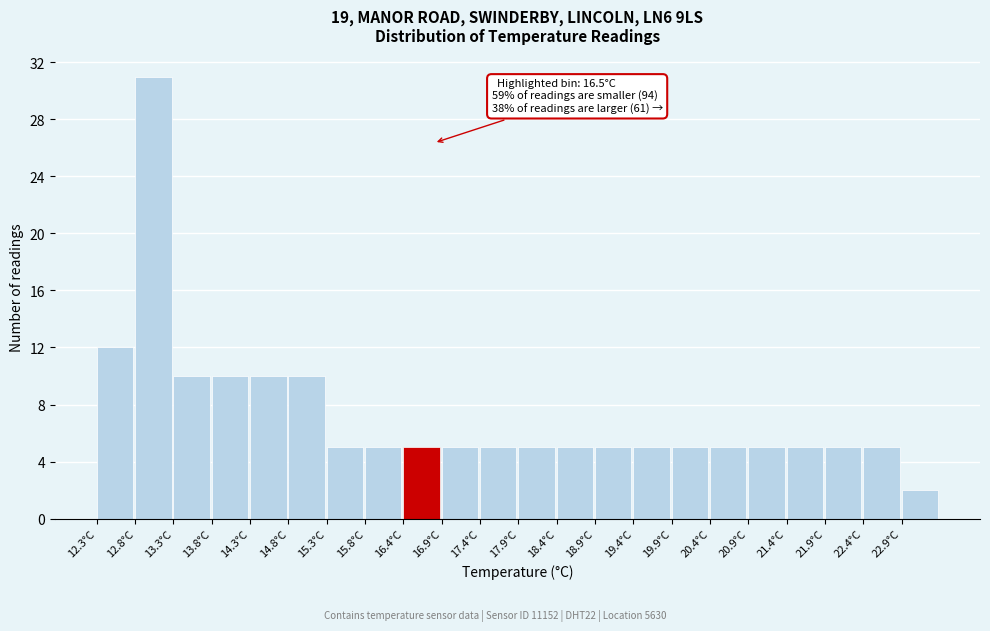

Which range on the x-axis has the tallest bar?

12.85 to 13.35